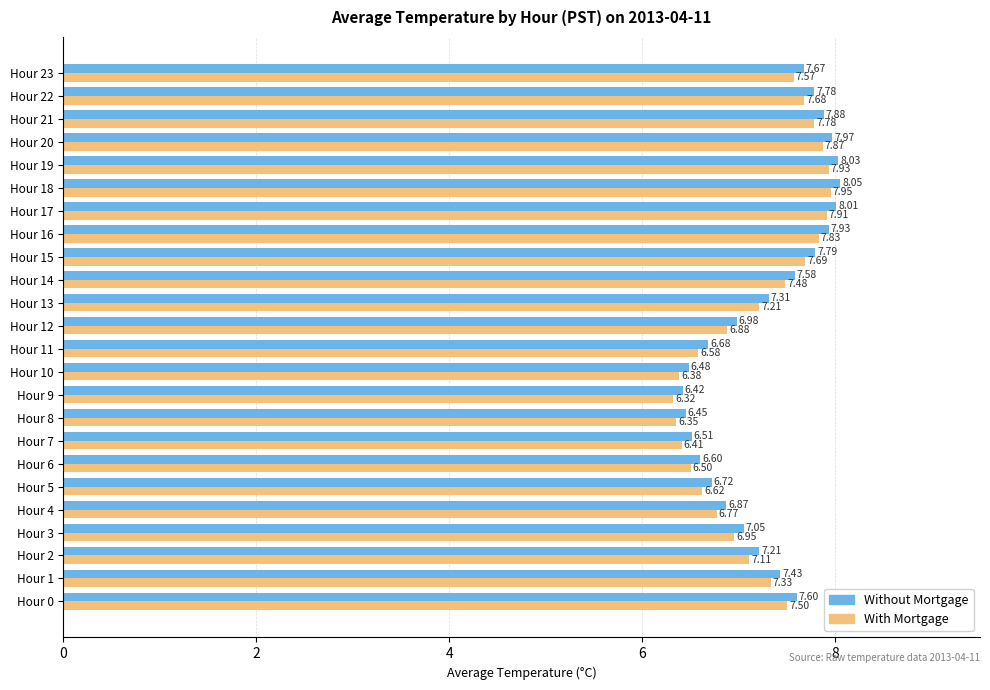

What is the average value of the With Mortgage series?

7.2